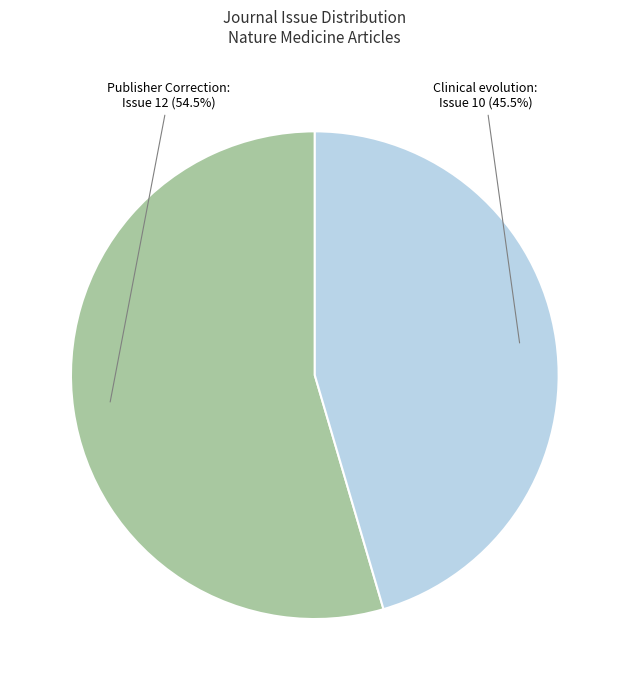

Does any single category account for the majority?

Yes